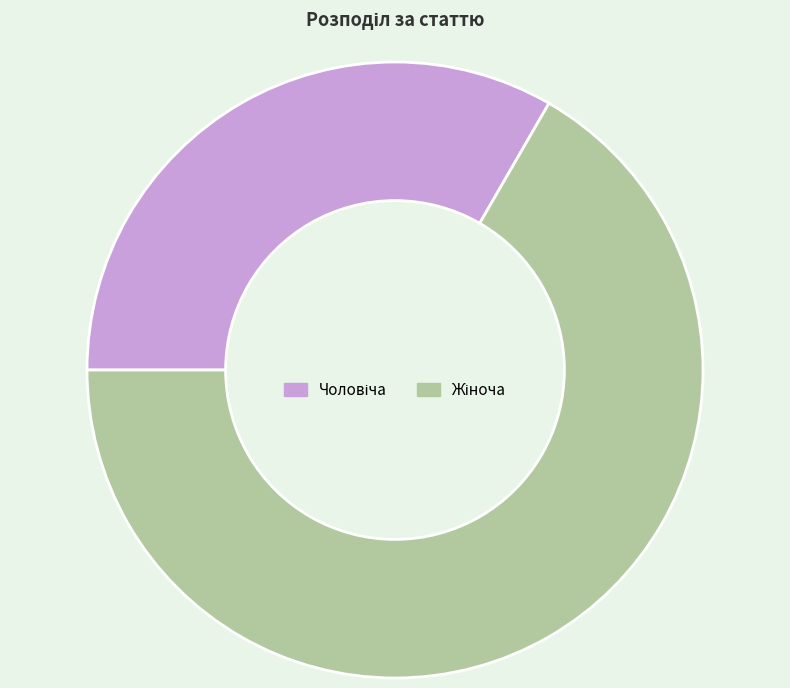

Is there a majority slice in this chart?

Yes